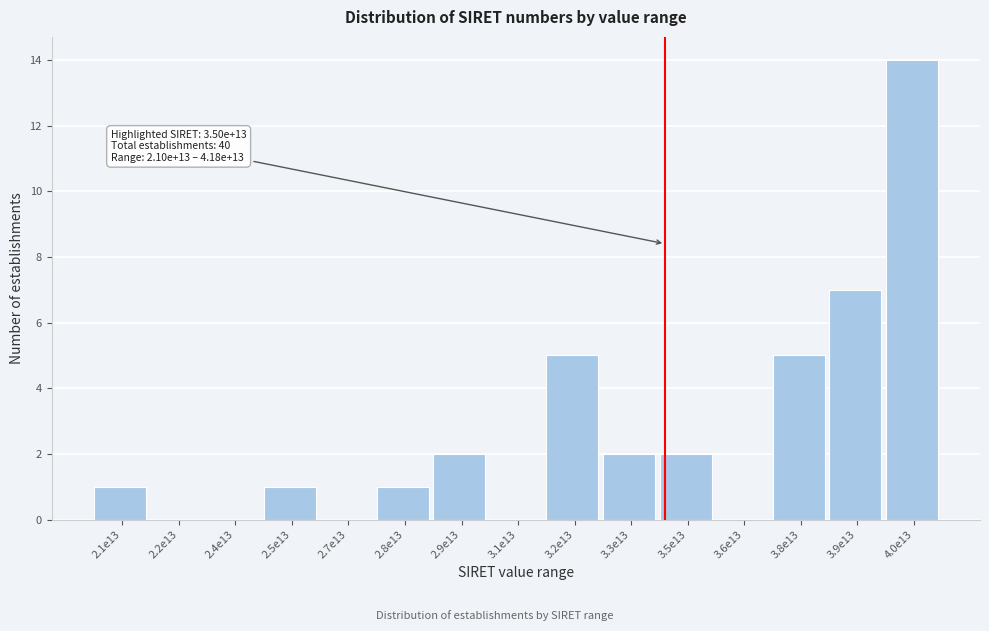

Reading left to right, what are all the values shown in this chart?

2.1e13=1	2.2e13=0	2.4e13=0	2.5e13=1	2.7e13=0	2.8e13=1	2.9e13=2	3.1e13=0	3.2e13=5	3.3e13=2	3.5e13=2	3.6e13=0	3.8e13=5	3.9e13=7	4.0e13=14